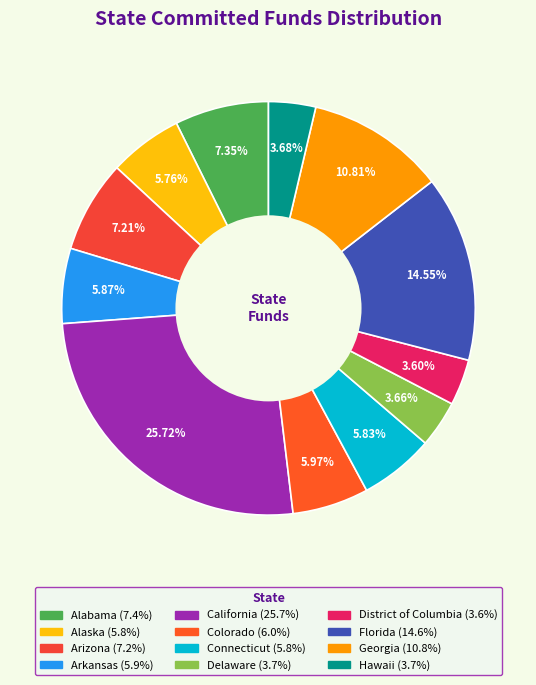

Count the number of slices in the pie.

12